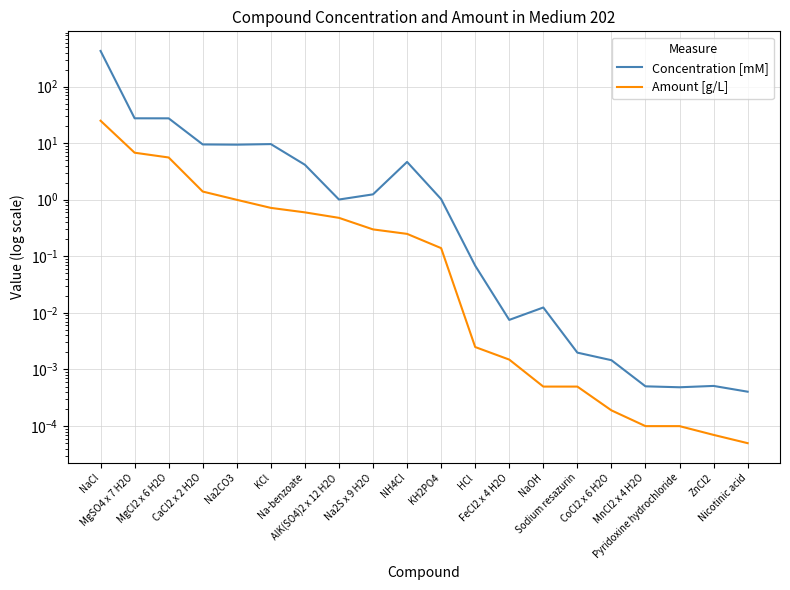

List the series in order of their overall mean, highest first.

Concentration [mM], Amount [g/L]